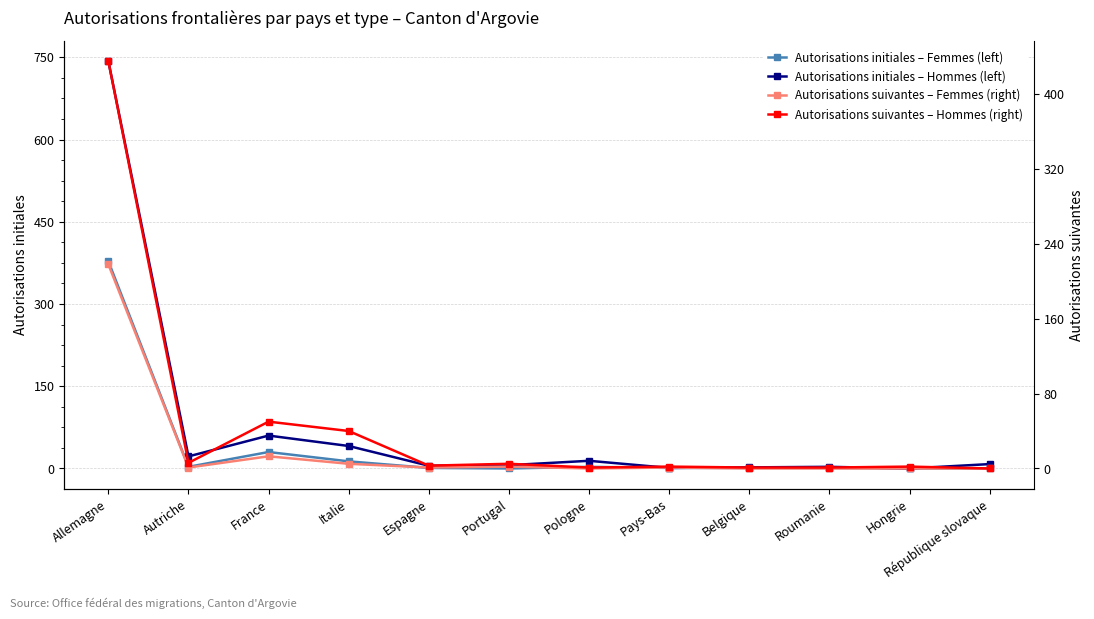

Rank the categories by Autorisations initiales – Femmes (left) value from highest to lowest.

Allemagne, France, Italie, Autriche, Pologne, Espagne, Pays-Bas, Belgique, Roumanie, Portugal, Hongrie, République slovaque